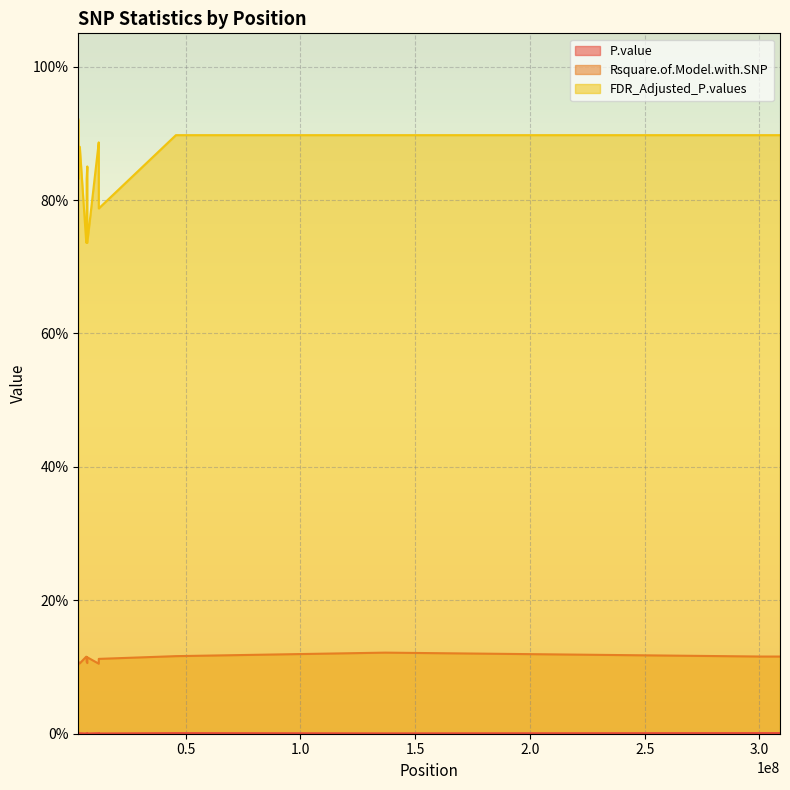

True or false: Rsquare.of.Model.with.SNP and P.value cross at least once.

False